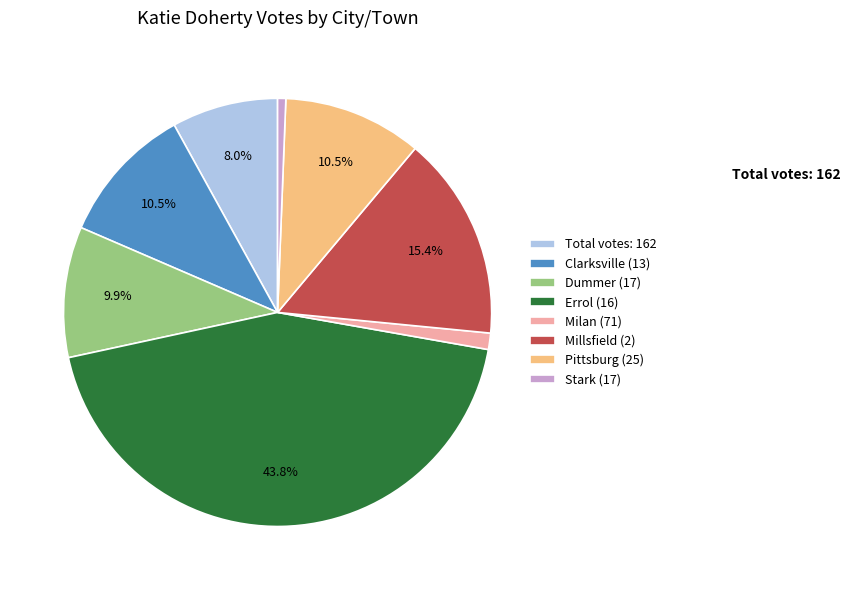

Is there a majority slice in this chart?

No